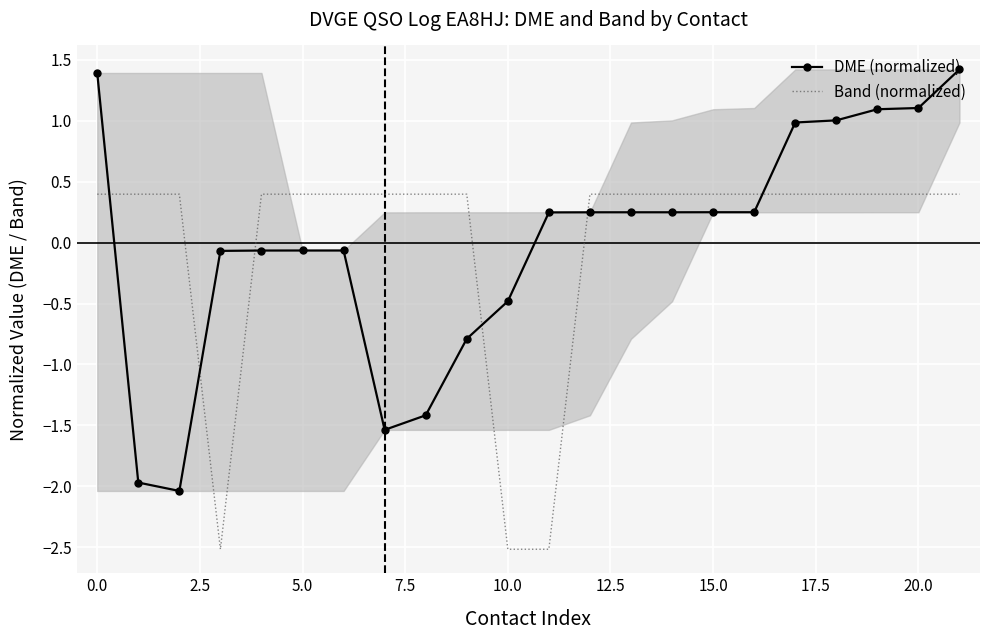

What is the value of the DME (normalized) point at the 15th from the left?

0.2